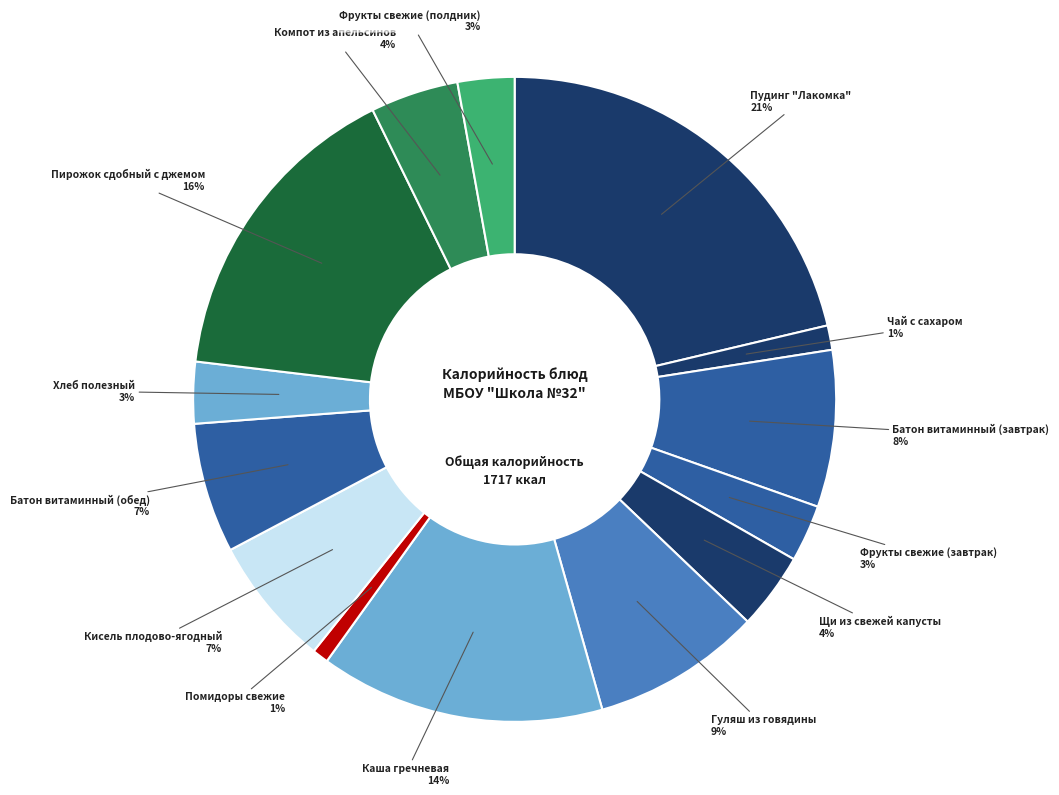

Do Чай с сахаром and Батон витаминный (обед) together represent more than half of the pie?

No